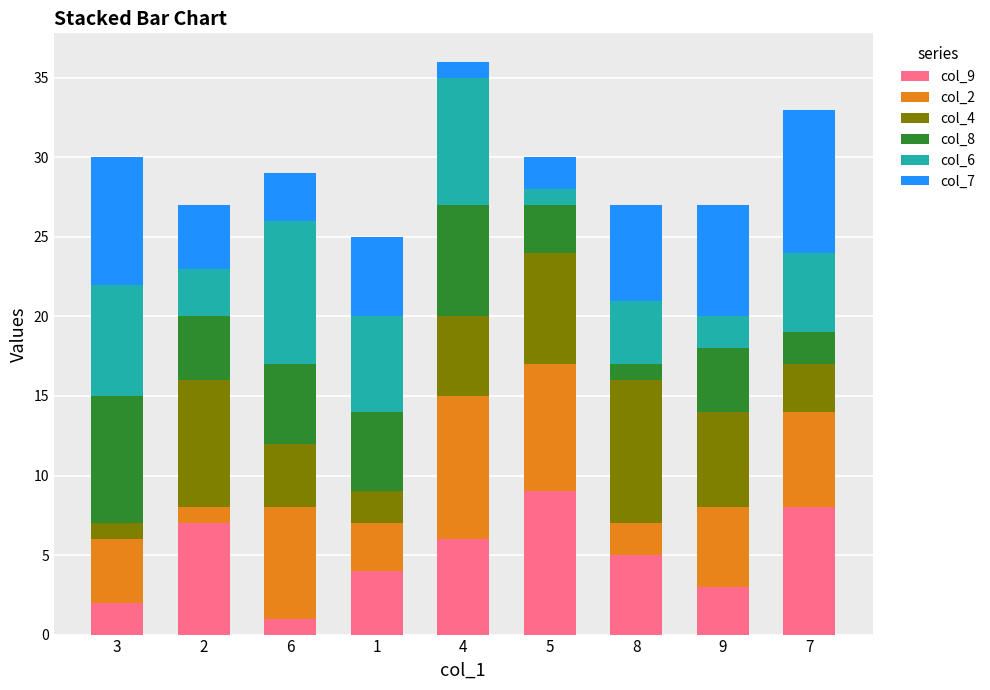

True or false: col_9 has a value of 9 at 5.

True